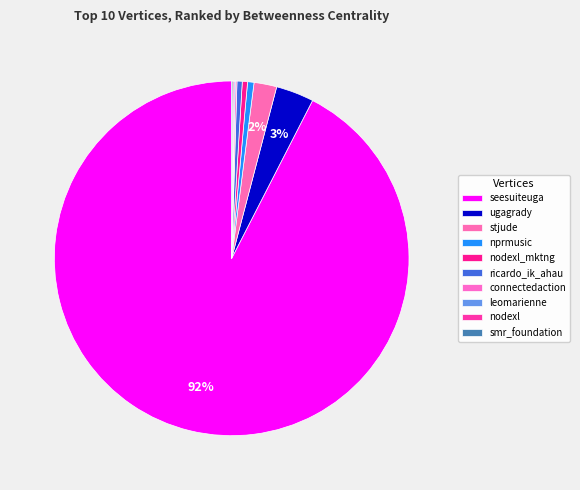

To the nearest percent, what is the difference between the nodexl and stjude slice percentages?

2%